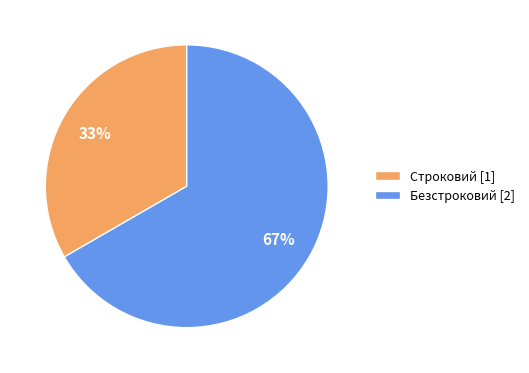

To the nearest percent, what portion does Безстроковий represent?

67%